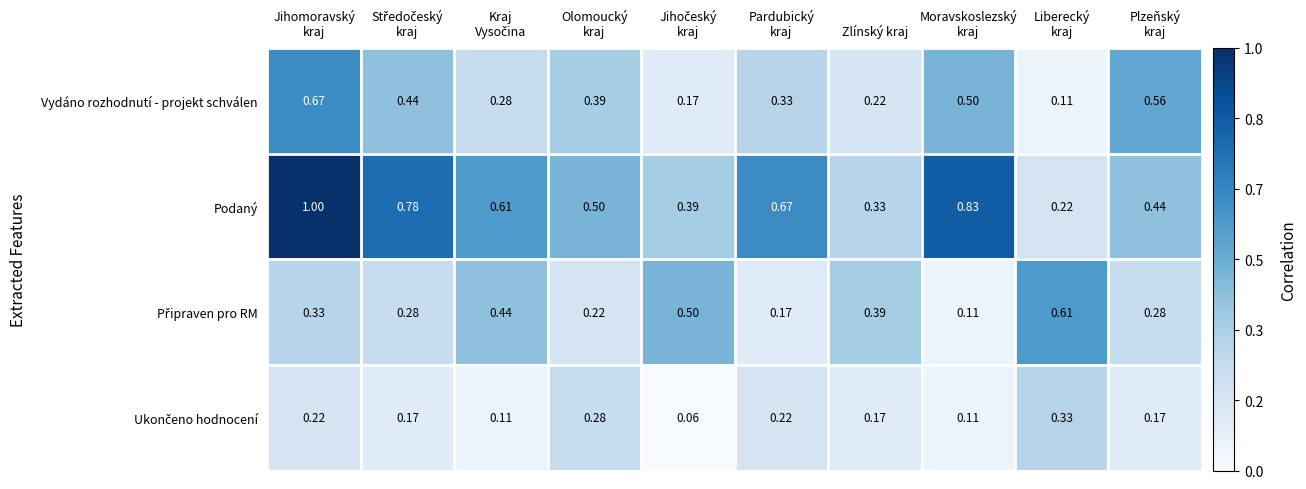

Which series has the largest range (max minus min)?

Podaný